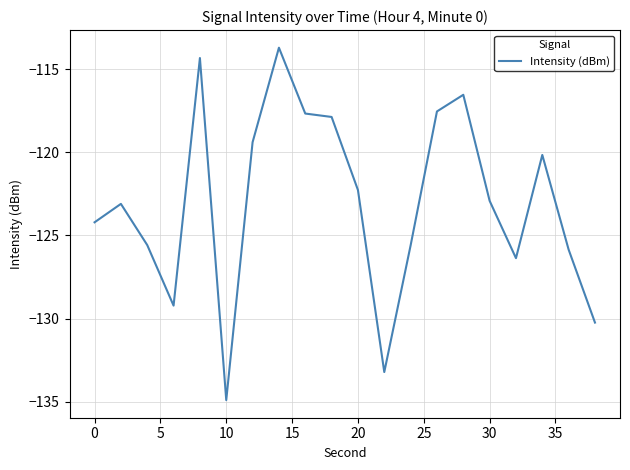

What is the difference between the maximum and minimum values?

21.2